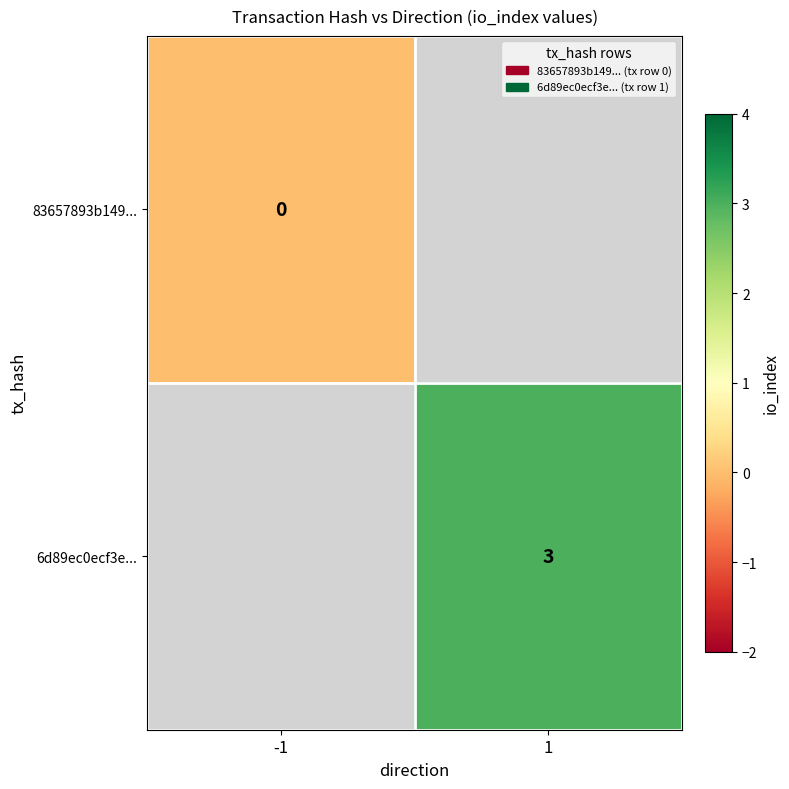

Is the value of 6d89ec0ecf3e... at 1 greater than the value of 83657893b149... at -1?

Yes